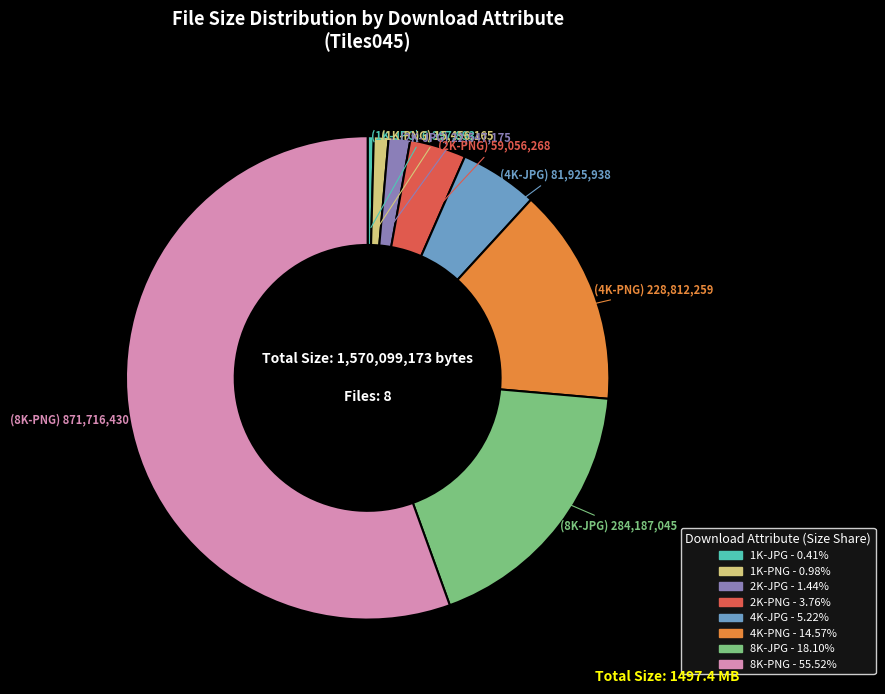

What is the majority slice?

8K-PNG